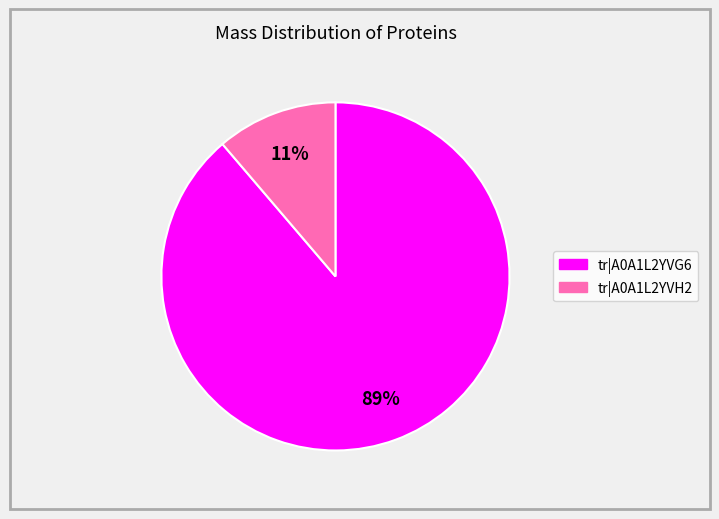

Is there any slice that represents more than half of the pie?

Yes